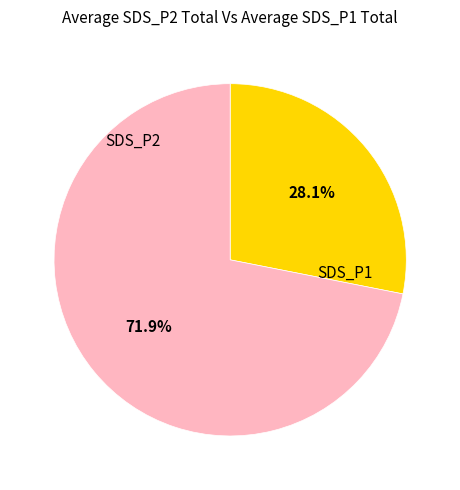

Is there a majority slice in this chart?

Yes